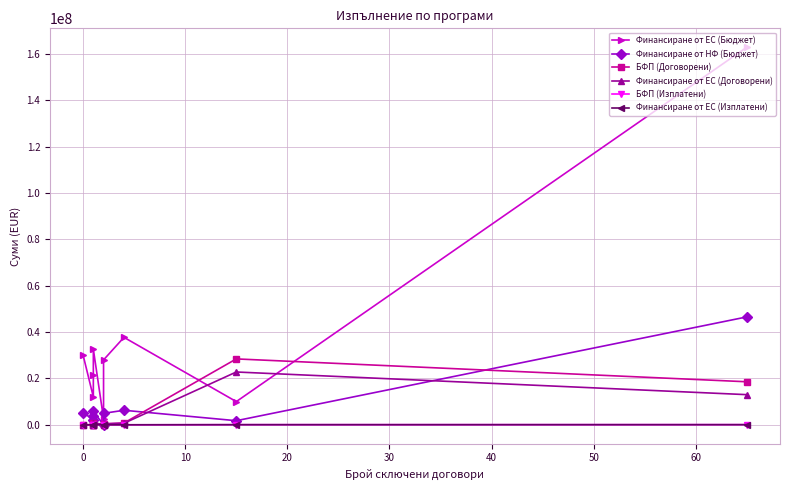

The value of Финансиране от ЕС (Договорени) at 40 is 114894.7. True or false?

False